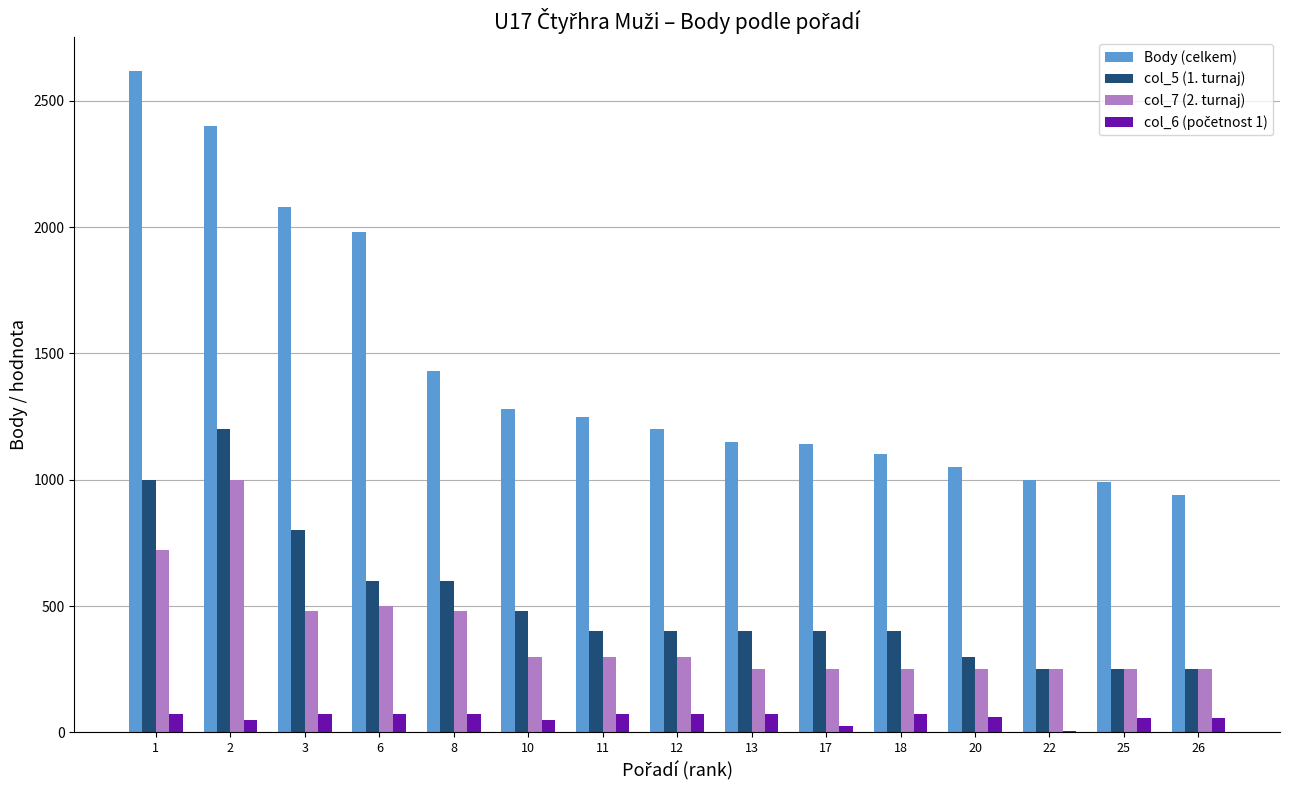

Between 1 and 20, which series saw the biggest shift?

Body (celkem)